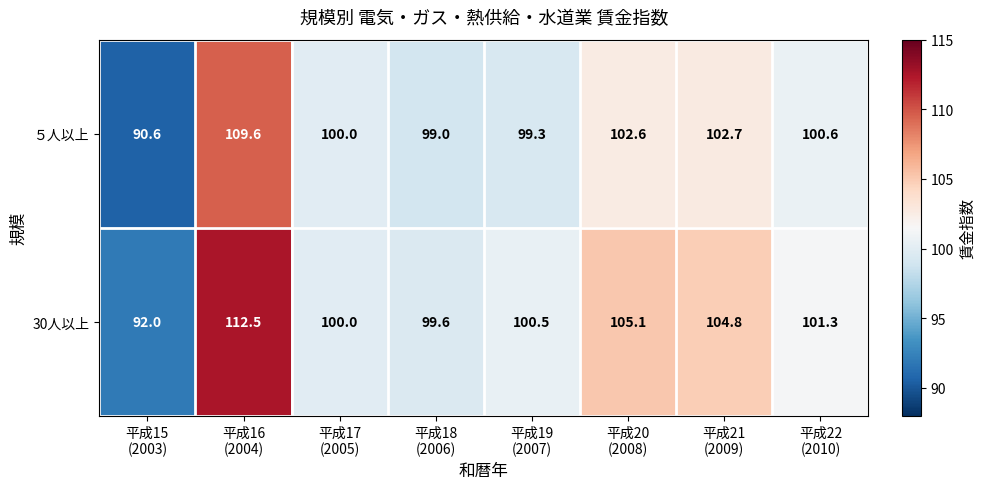

Which series has the widest spread of values?

30人以上